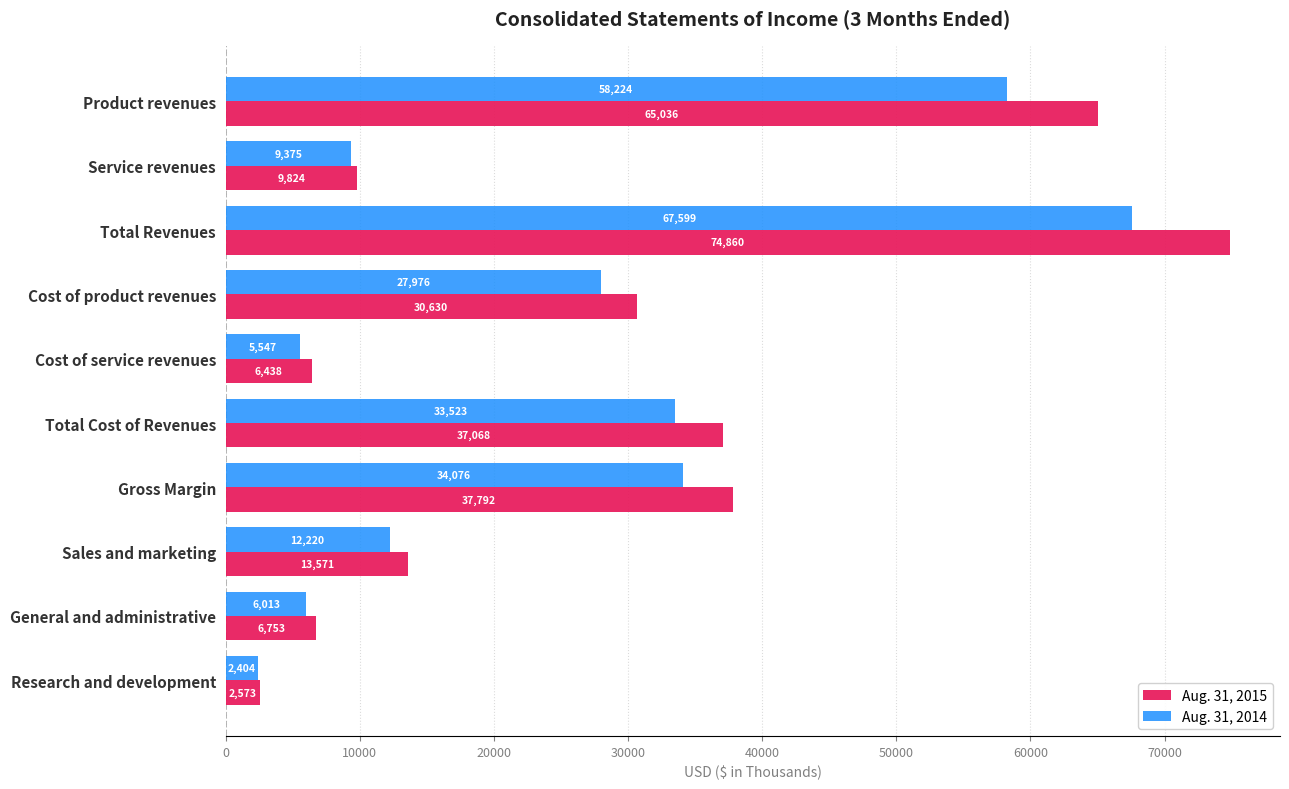

Which series has the largest range (max minus min)?

Aug. 31, 2015